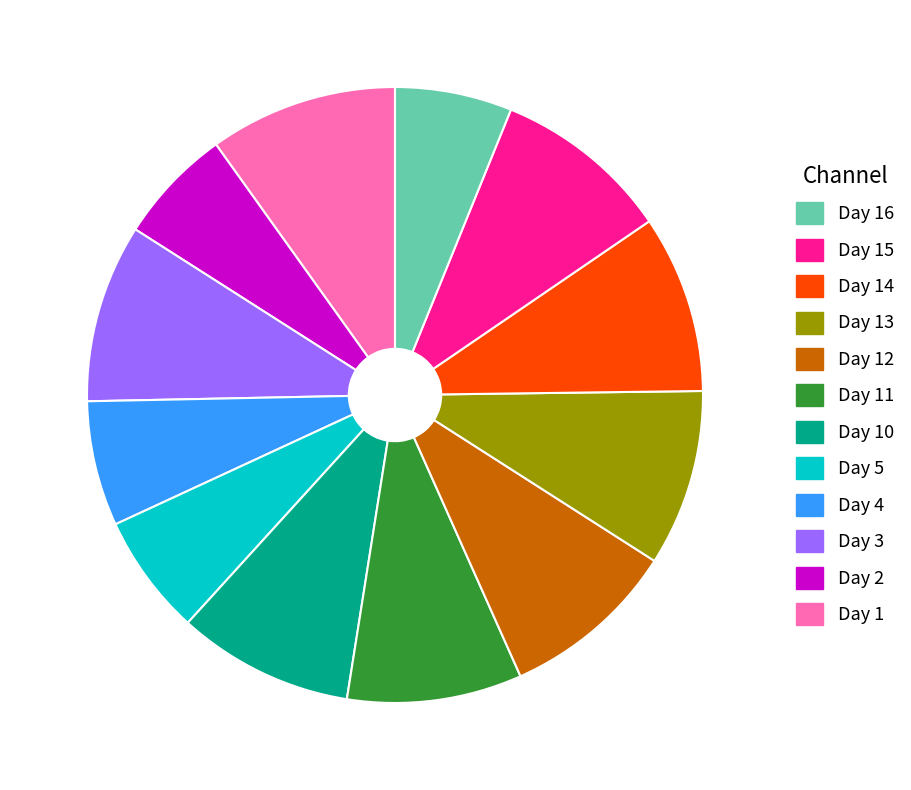

Is there any slice that represents more than half of the pie?

No